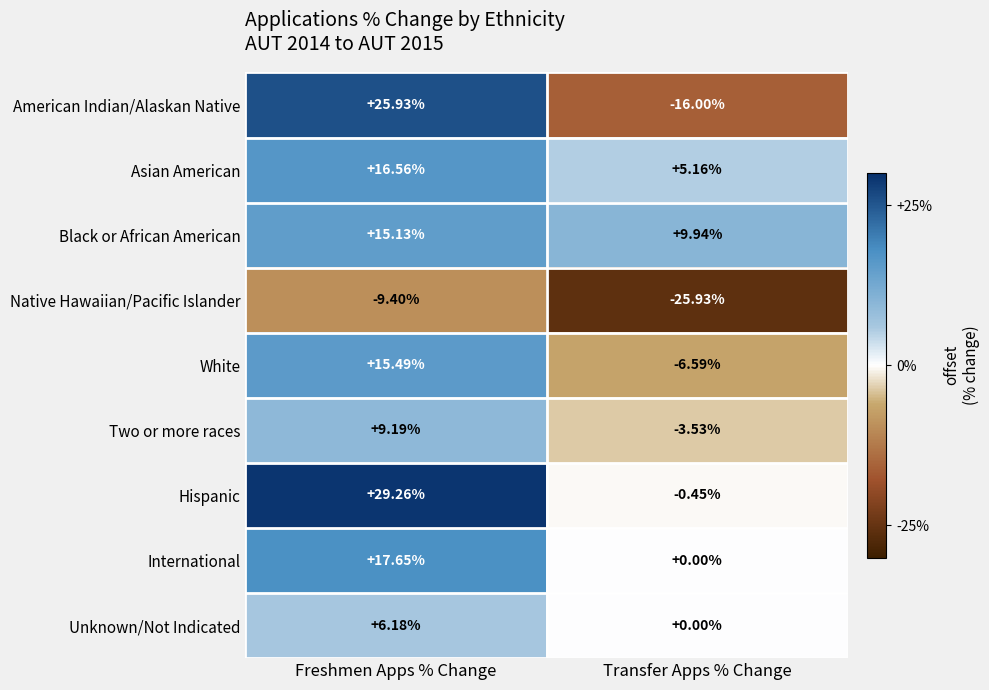

At which label does Black or African American first exceed 15?

Freshmen Apps % Change